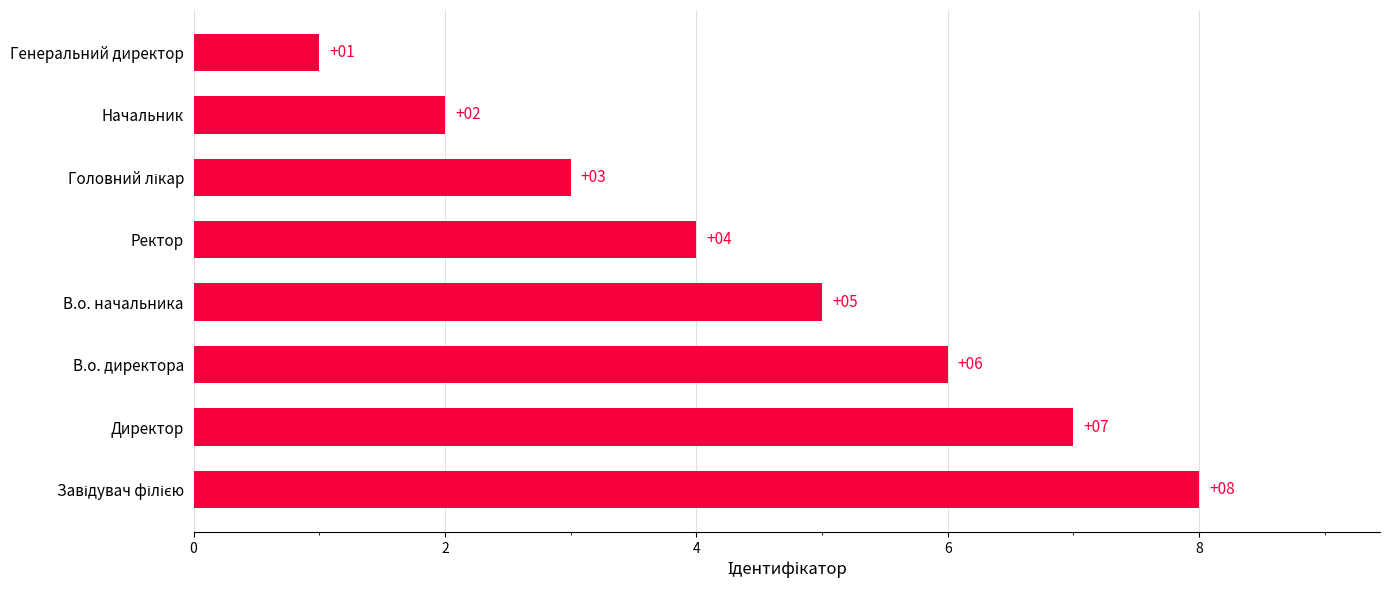

Are the bars grouped side by side (vs. stacked)?

No